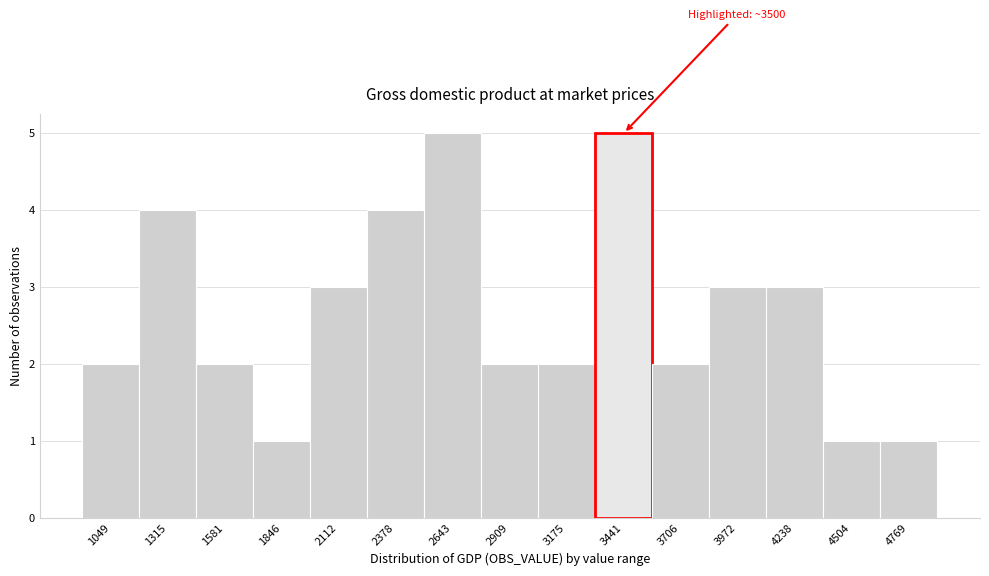

Reading left to right, extract all data points from this chart.

1049=2	1315=4	1581=2	1846=1	2112=3	2378=4	2643=5	2909=2	3175=2	3441=5	3706=2	3972=3	4238=3	4504=1	4769=1